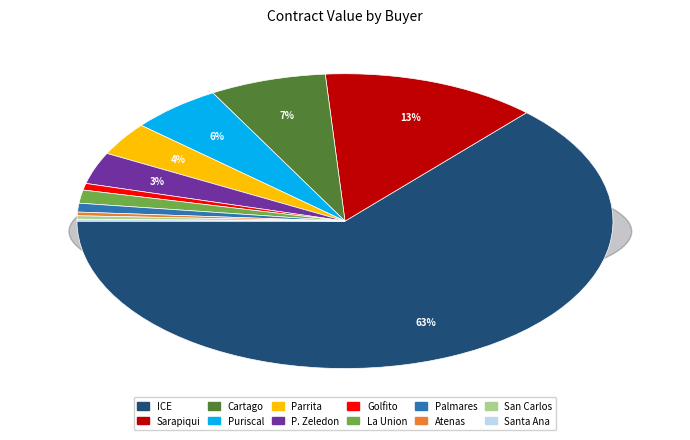

To the nearest percent, what percentage of the pie is Municipalidad de Puriscal?

6%